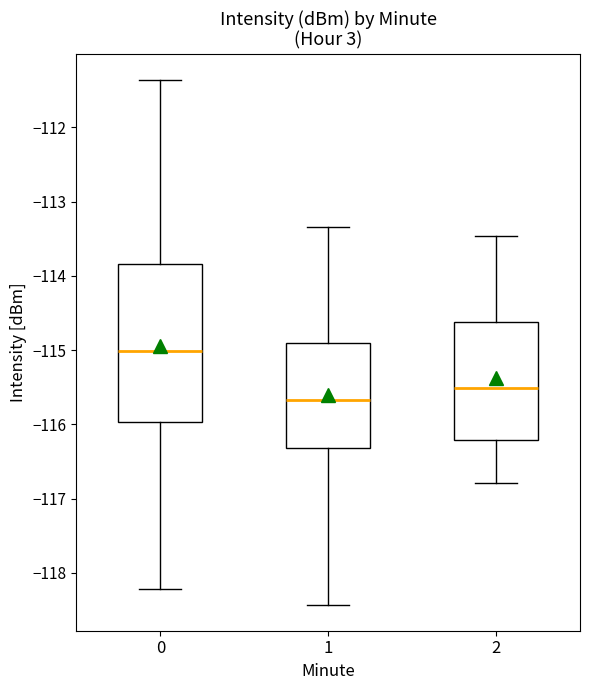

Comparing the boxes themselves (not the whiskers), which one is the tallest?

0